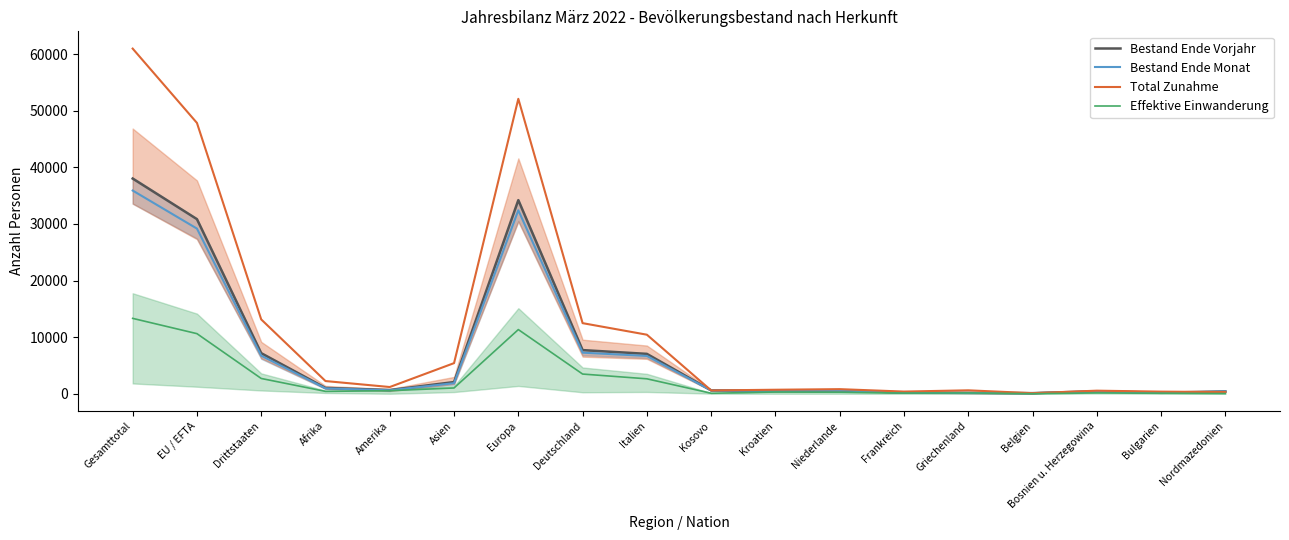

Is it true that Total Zunahme equals 606.0 at Griechenland?

True